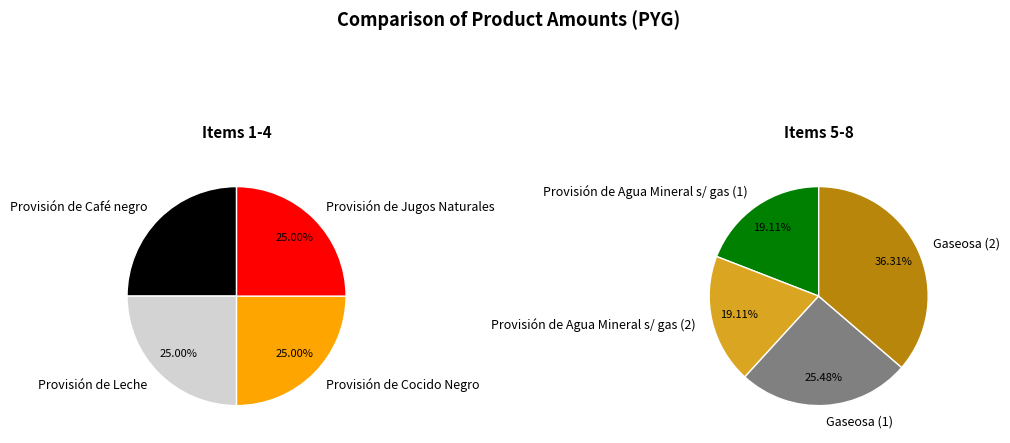

Which slice is the smallest?

Provisión de Café negro